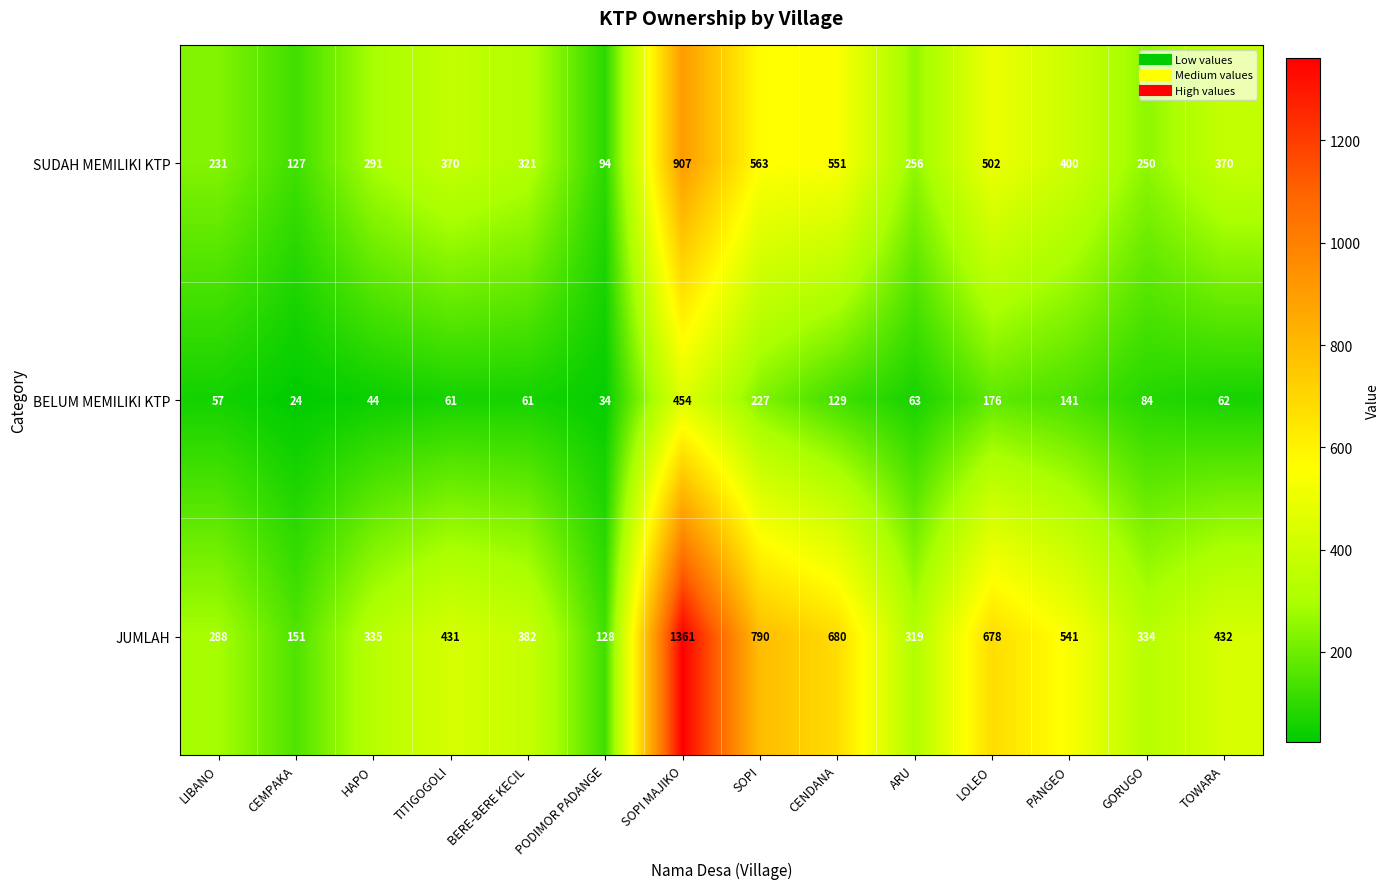

What is the difference between the SUDAH MEMILIKI KTP values at TITIGOGOLI and LIBANO?

139